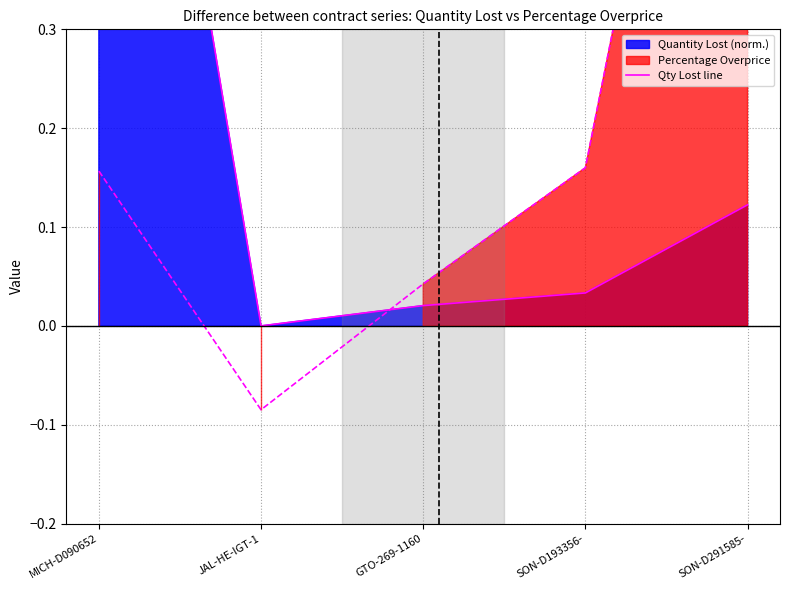

Rank the categories by value from lowest to highest.

JAL-HE-IGT-1, GTO-269-1160, SON-D193356-, SON-D291585-, MICH-D090652